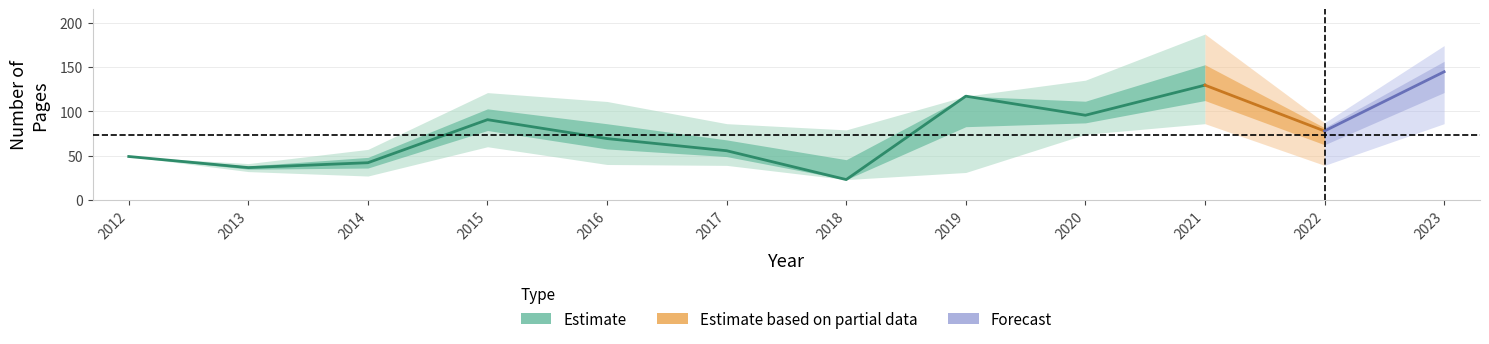

Reading left to right, transcribe all the data shown in this chart.

mean_pages: 2012=49.0	2013=36.5	2014=42.0	2015=90.5	2016=69.2	2017=55.5	2018=23.0	2019=117.0	2020=95.5	2021=129.4	2022=77.8	2023=144.5
upper_pages: 2012=49.0	2013=41.0	2014=57.0	2015=121.0	2016=111.0	2017=86.0	2018=79.0	2019=117.0	2020=135.0	2021=187.0	2022=87.0	2023=174.0
lower_pages: 2012=49.0	2013=32.0	2014=27.0	2015=60.0	2016=40.0	2017=39.0	2018=23.0	2019=31.0	2020=74.0	2021=86.0	2022=39.0	2023=86.0